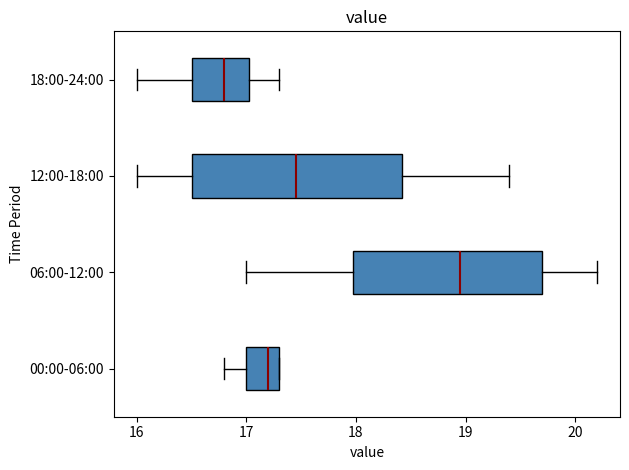

Comparing the boxes themselves (not the whiskers), which one is the widest?

12:00-18:00